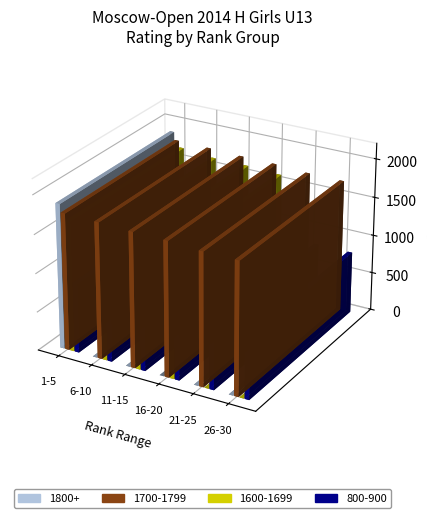

Reading right to left, transcribe all the data shown in this chart.

1800+: 26-30=0	21-25=0	16-20=0	11-15=0	6-10=0	1-5=1869
1700-1799: 26-30=1711	21-25=1714	16-20=1738	11-15=1743	6-10=1757	1-5=1765
1600-1699: 26-30=0	21-25=0	16-20=1612	11-15=1634	6-10=1639	1-5=1680
800-900: 26-30=800	21-25=800	16-20=800	11-15=800	6-10=800	1-5=900